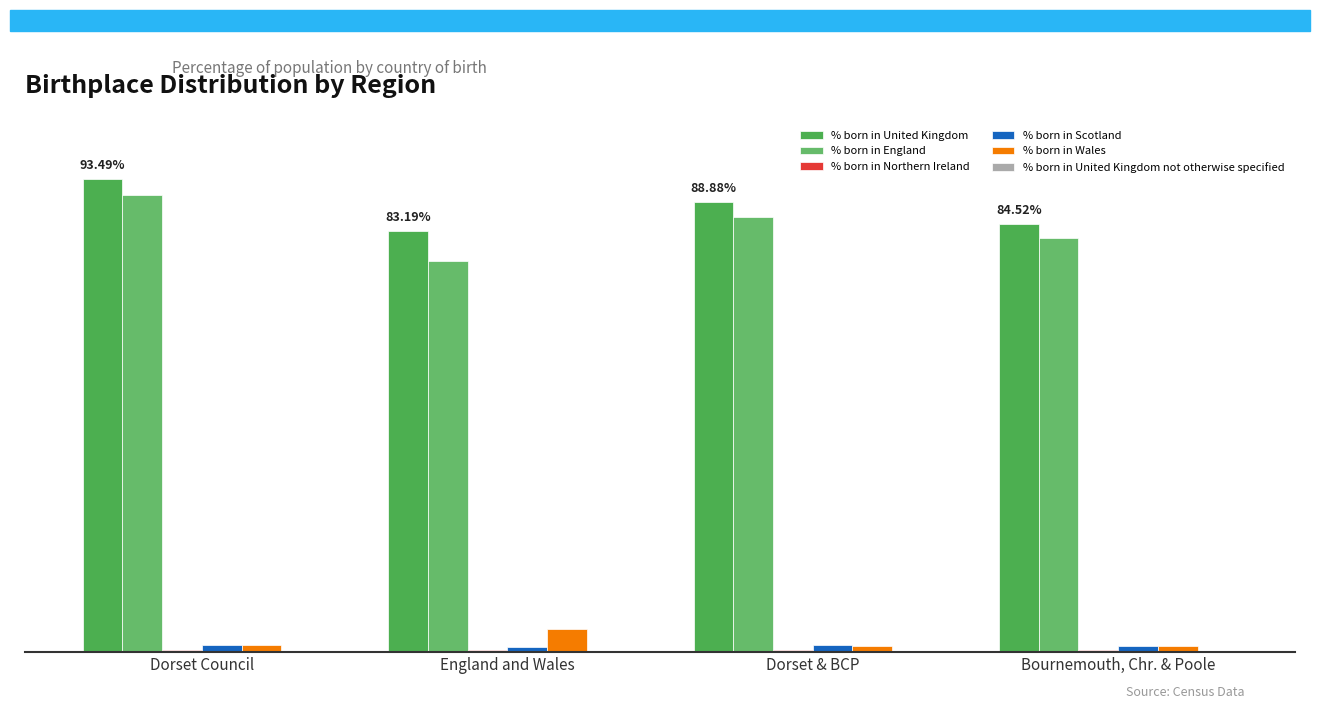

Are the bars grouped side by side (vs. stacked)?

Yes